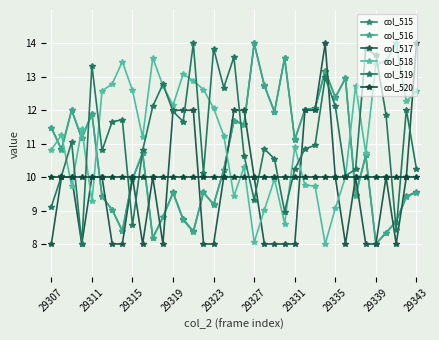

Is this an area chart (filled region under the line)?

No